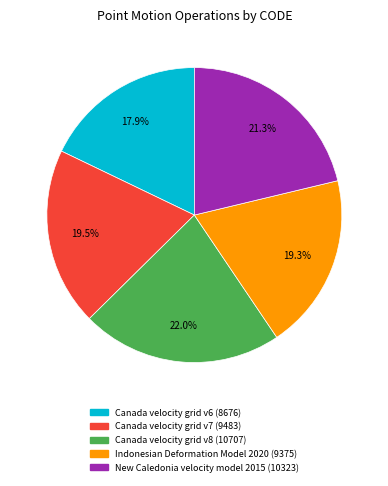

What is the ratio of the value at Canada velocity grid v6 to the value at Indonesian Deformation Model 2020?

0.9